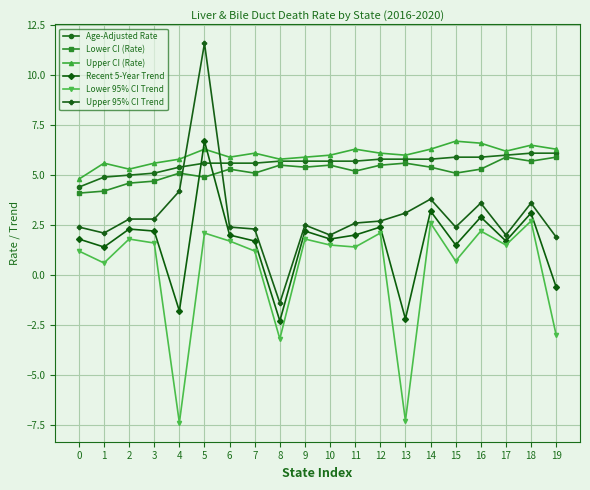

At which category is the sum across all series the highest?

5